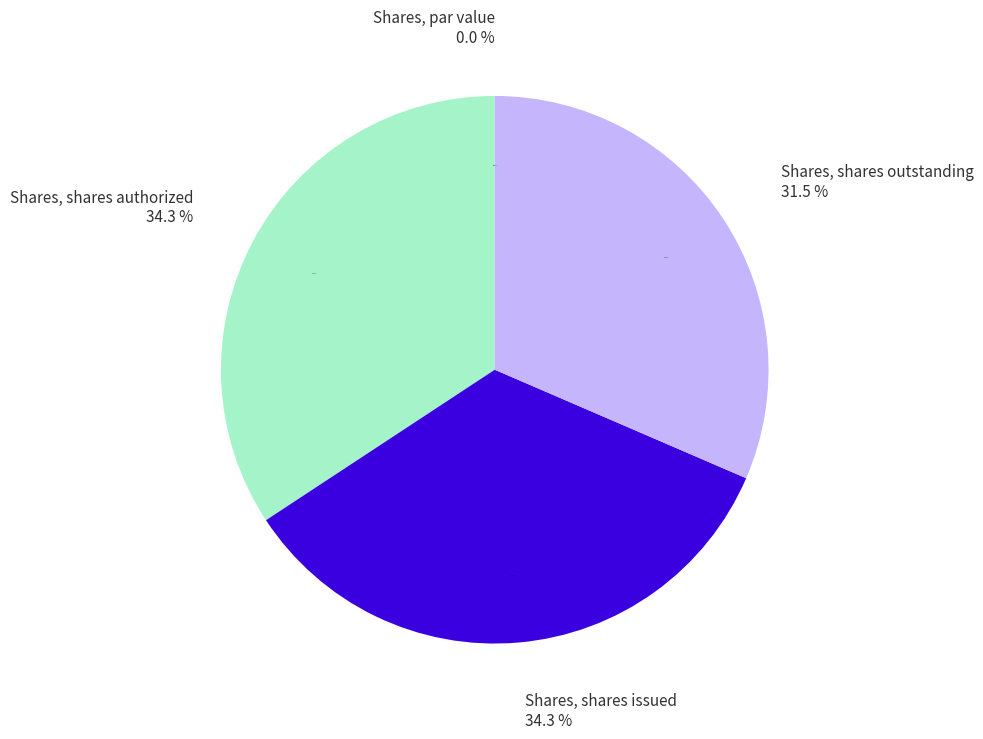

How many slices are in this pie chart?

4